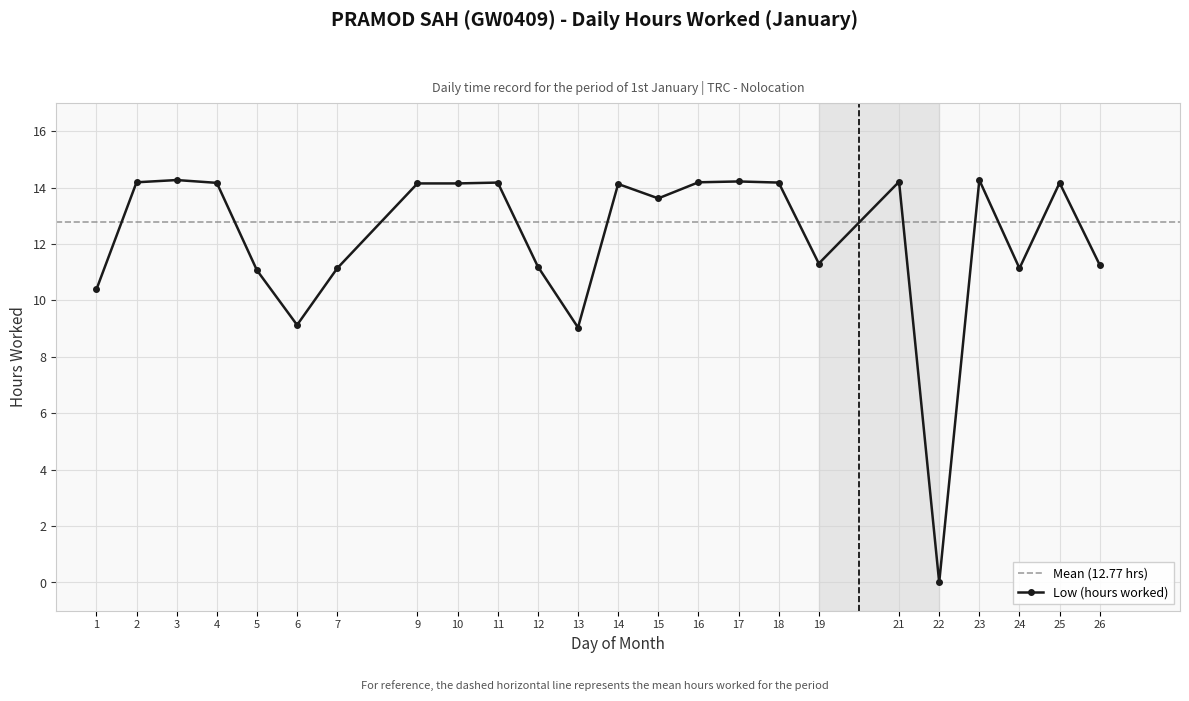

Rank the categories by value from lowest to highest.

22, 13, 6, 1, 5, 7, 24, 12, 26, 19, 15, 14, 9, 10, 4, 25, 11, 18, 2, 16, 21, 17, 3, 23